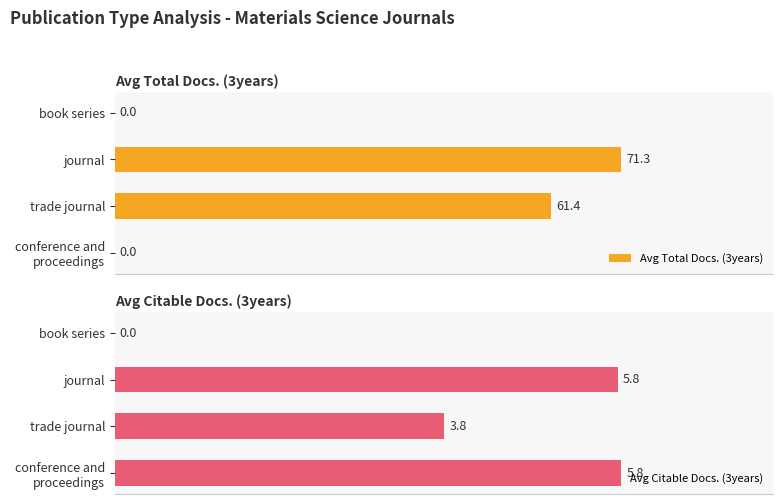

Are the bars grouped side by side (vs. stacked)?

Yes